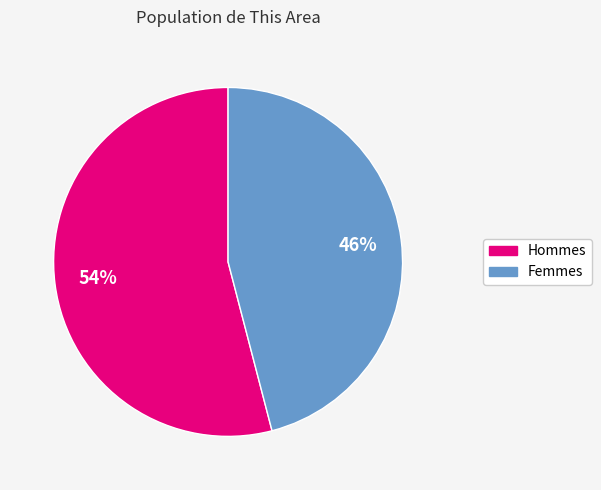

Does any single category account for the majority?

Yes